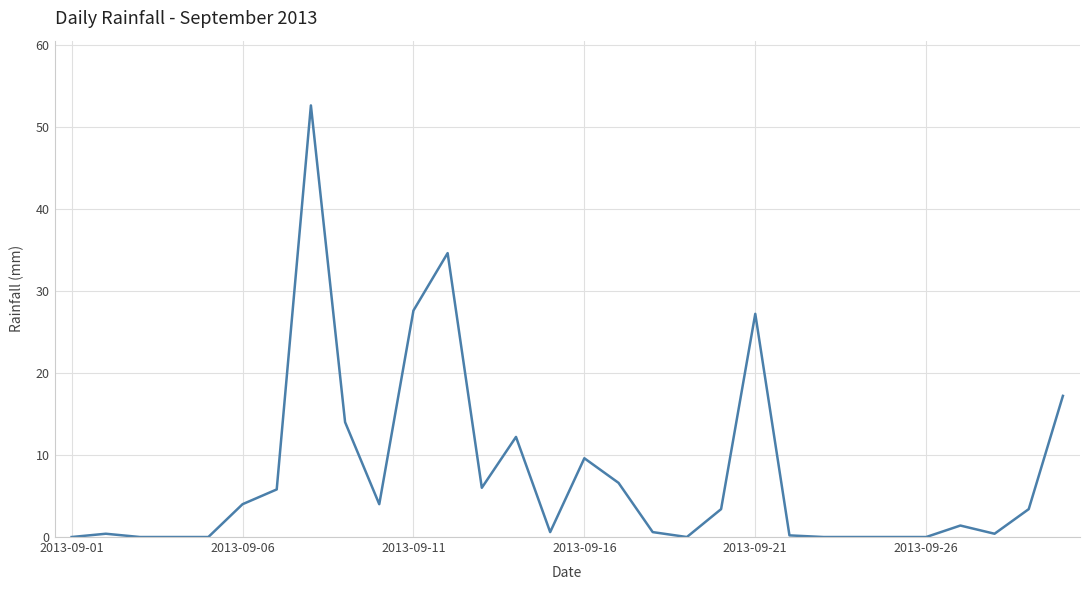

True or false: there are more than 2 points higher than both neighbors.

True